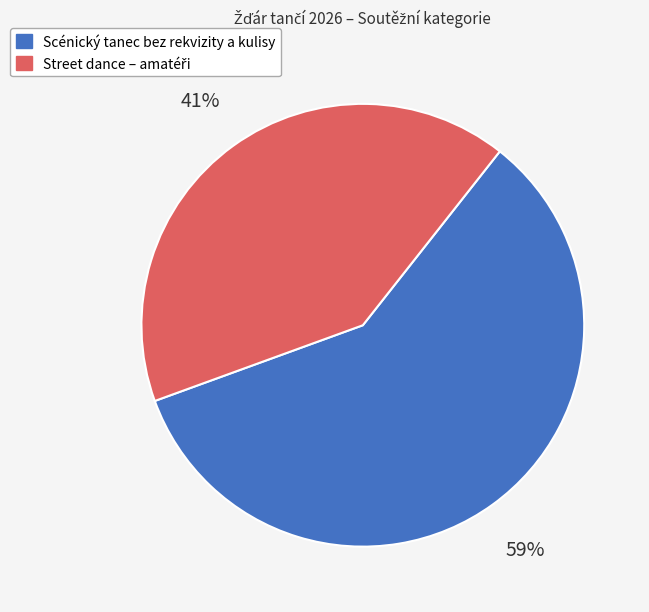

To the nearest percent, what is the difference between the largest and smallest slice percentages?

18%